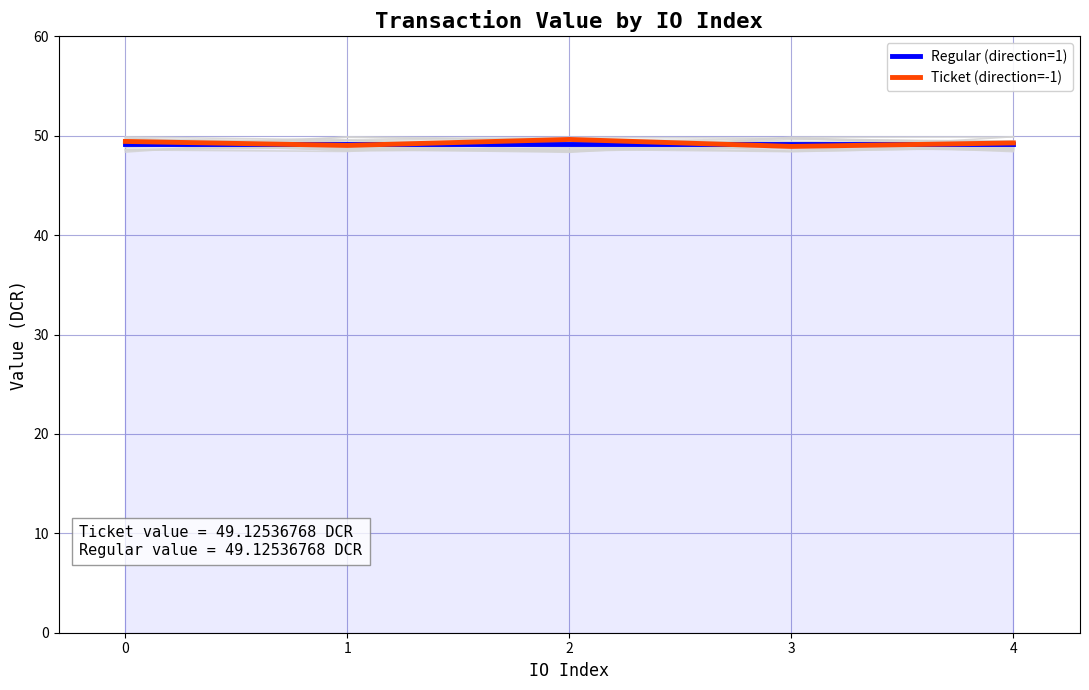

Which has a higher value, 4 or 2?

4